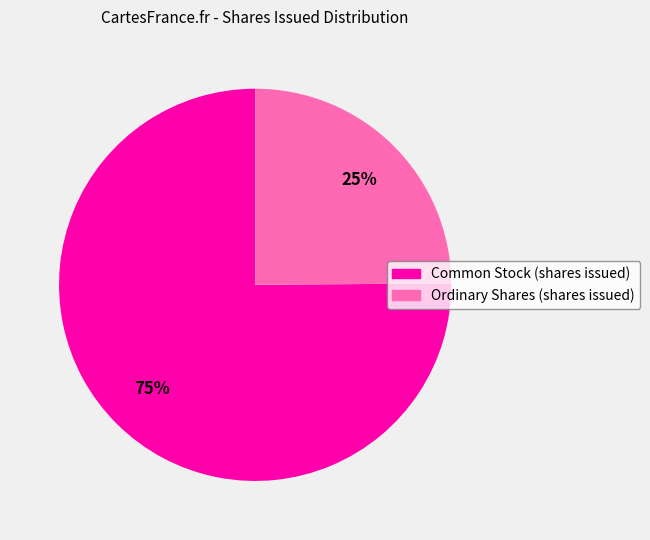

Is the sum of Ordinary Shares (shares issued) and Common Stock (shares issued) greater than half?

Yes